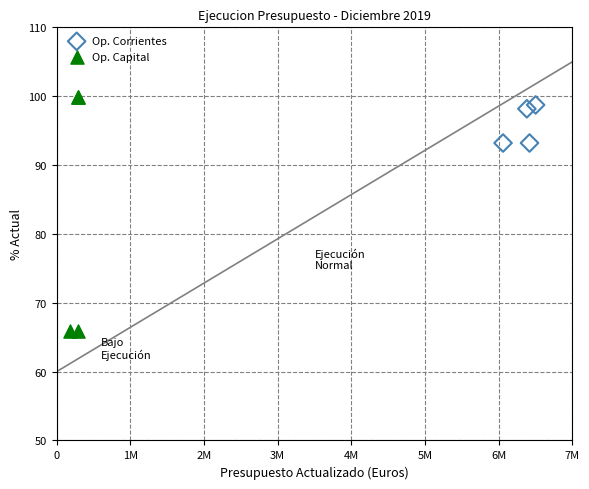

Which series reaches the minimum Y coordinate?

Op. Capital